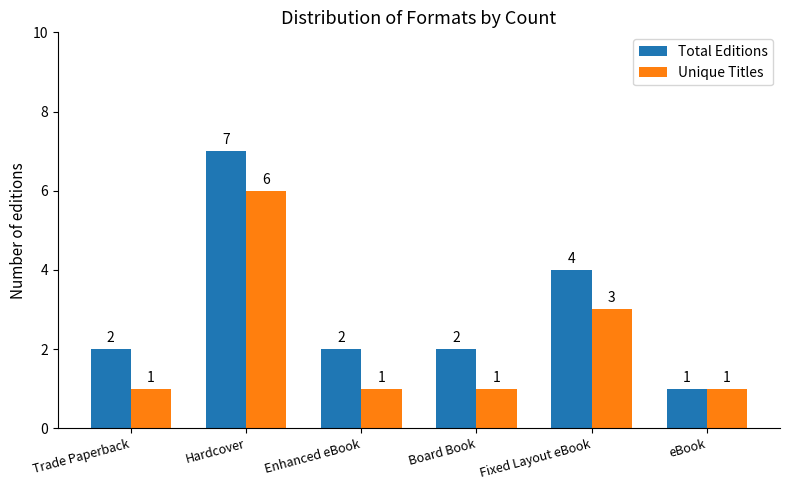

Reading right to left, what are all the values shown in this chart?

Total Editions: 1	4	2	2	7	2
Unique Titles: 1	3	1	1	6	1